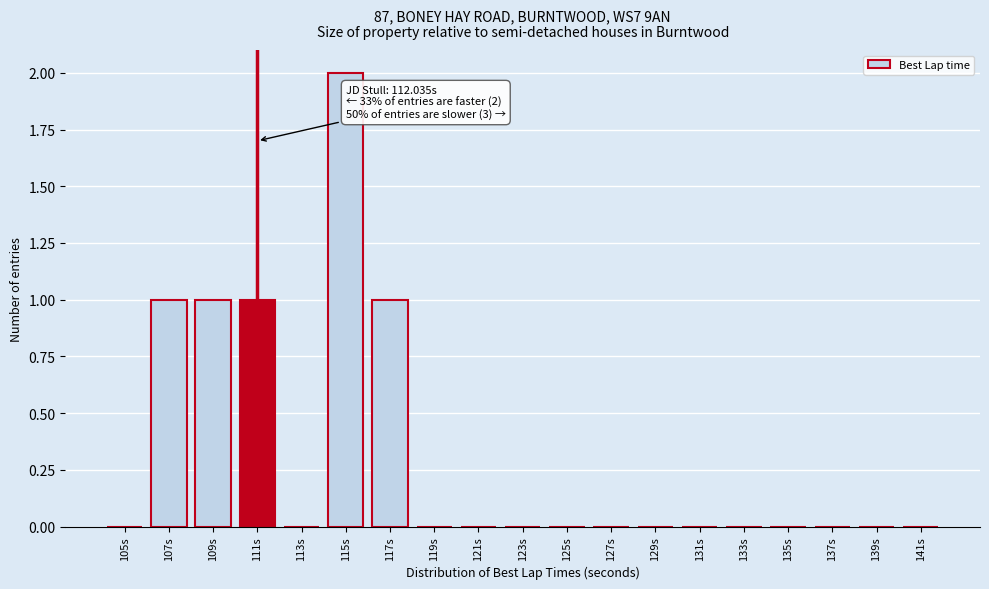

Reading left to right, transcribe all the data shown in this chart.

105s=0	107s=1	109s=1	111s=1	113s=0	115s=2	117s=1	119s=0	121s=0	123s=0	125s=0	127s=0	129s=0	131s=0	133s=0	135s=0	137s=0	139s=0	141s=0